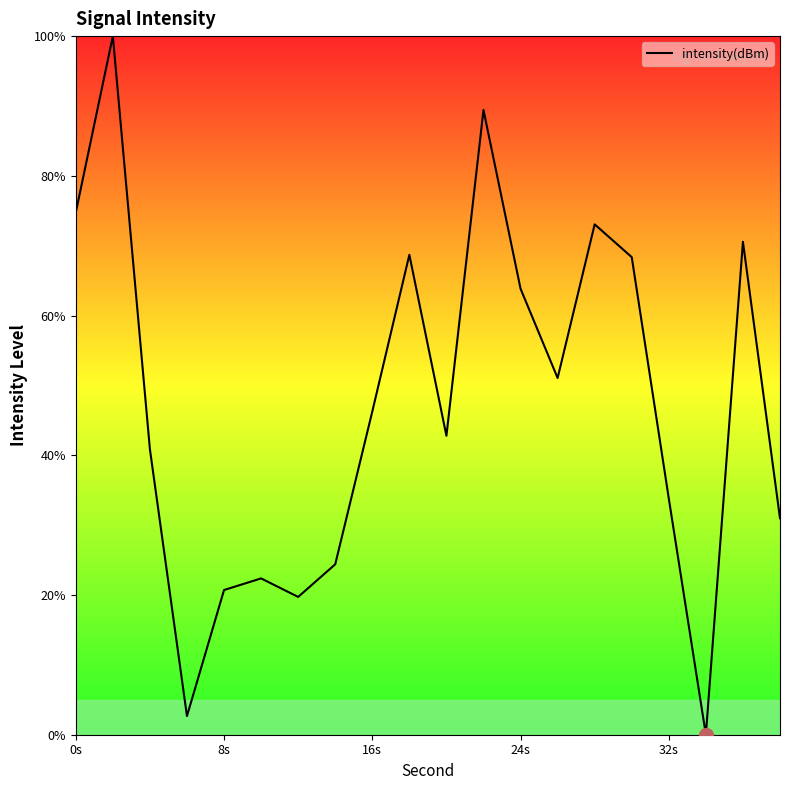

What is the greatest value displayed?

100.0